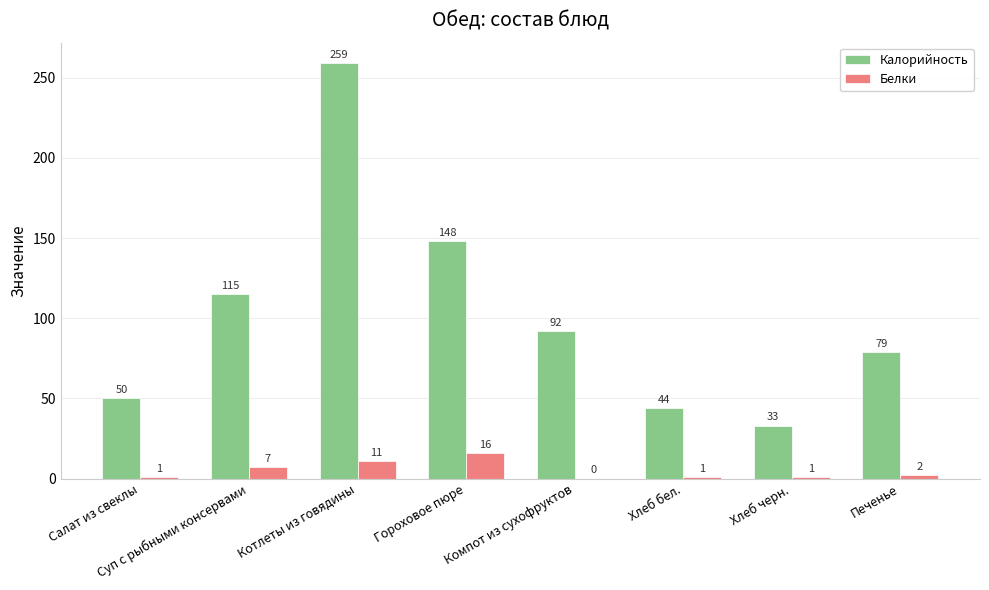

What is the sum of the Калорийность values at Салат из свеклы and Компот из сухофруктов?

142